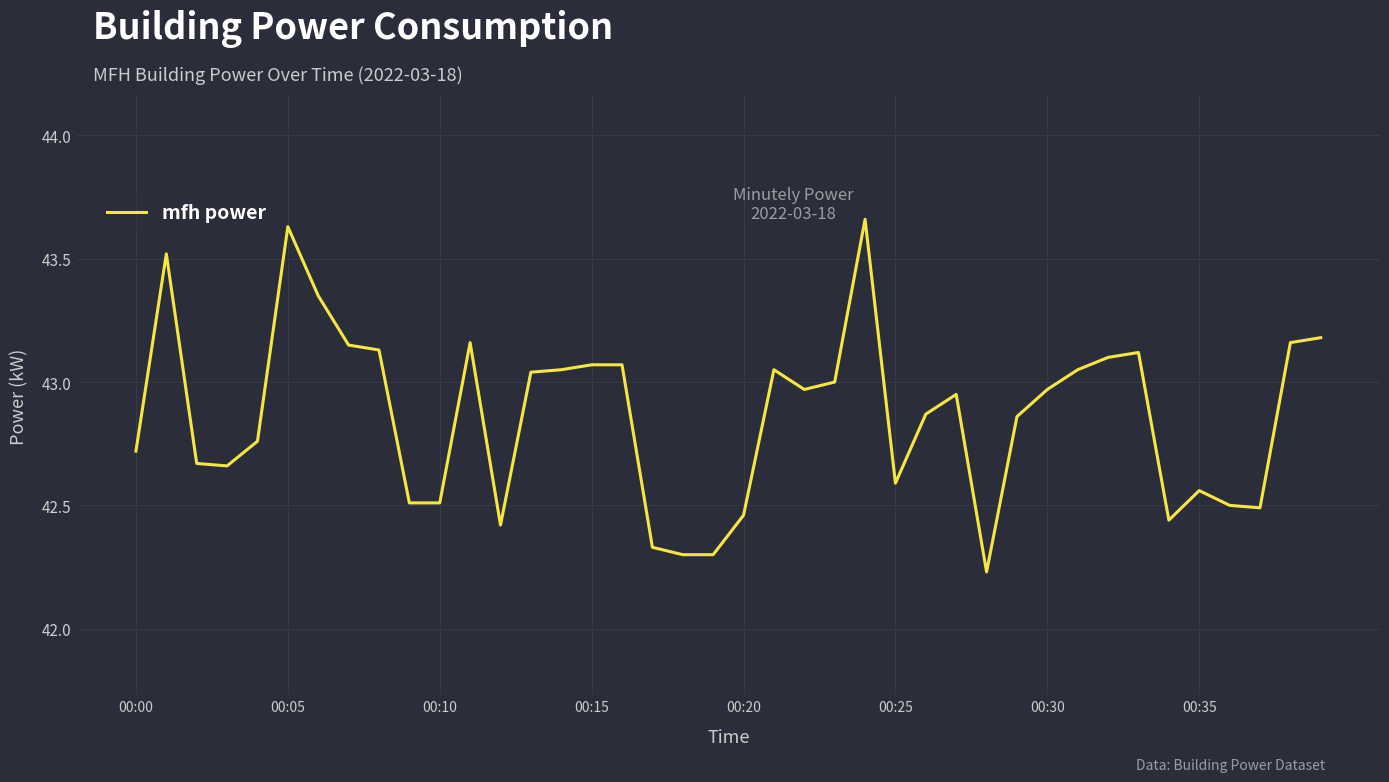

How many points are higher than both their immediate neighbors (excluding endpoints)?

8